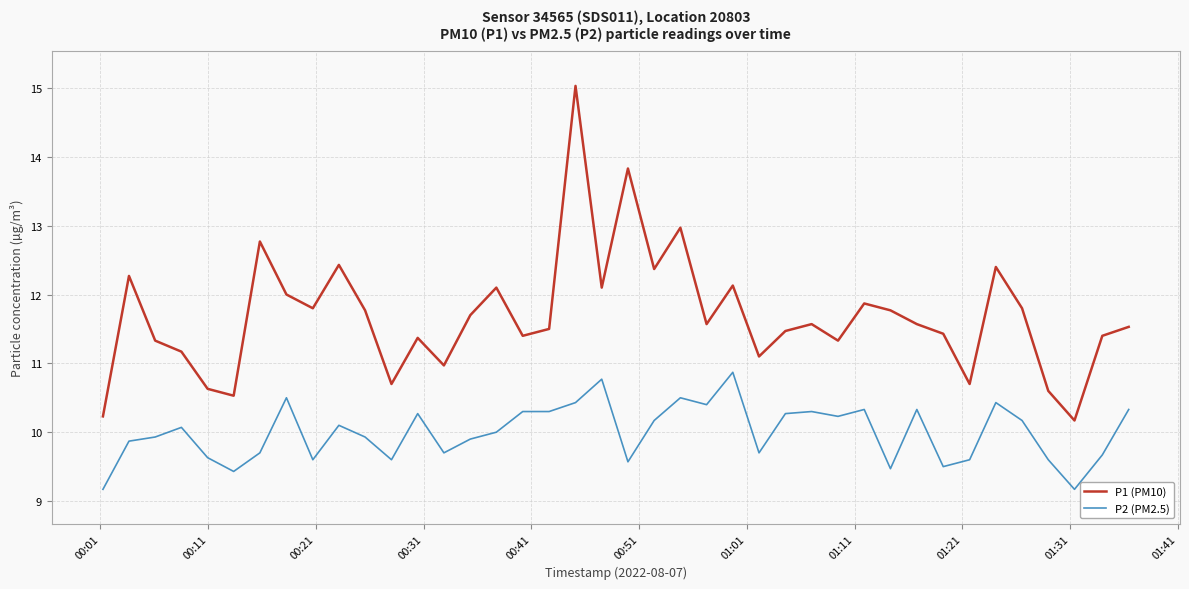

Rank the series by their maximum value, from lowest to highest.

P2 (PM2.5), P1 (PM10)